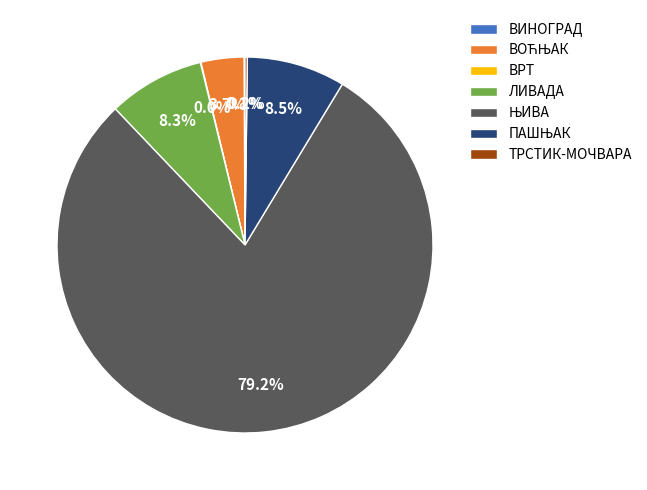

Is there a majority slice in this chart?

Yes